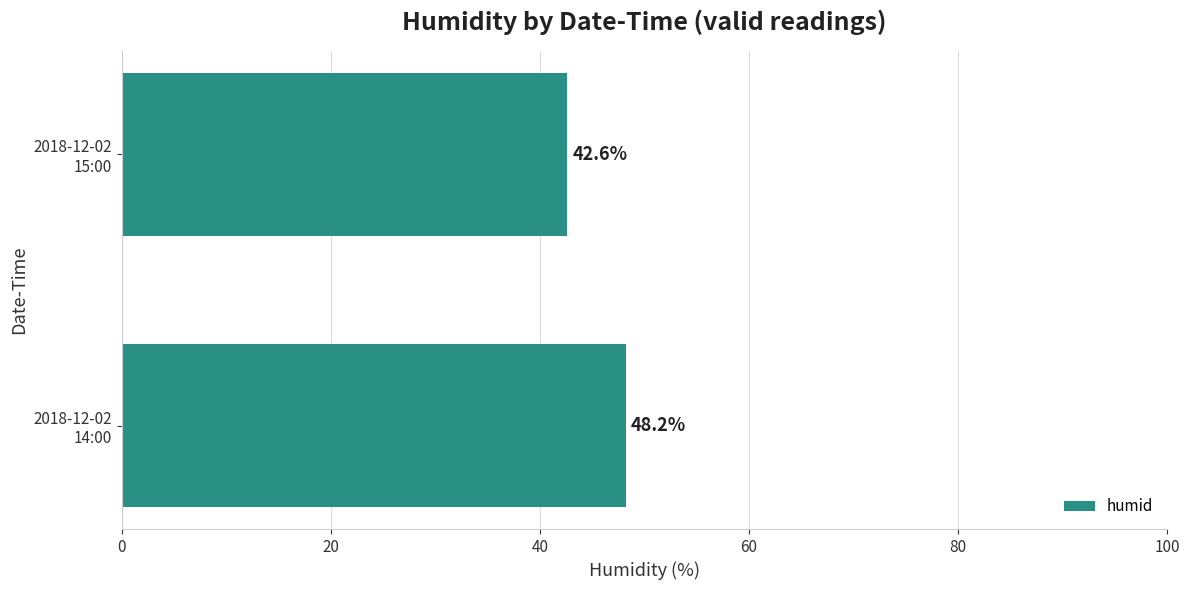

Rank the categories by value from lowest to highest.

2018-12-02
15:00, 2018-12-02
14:00